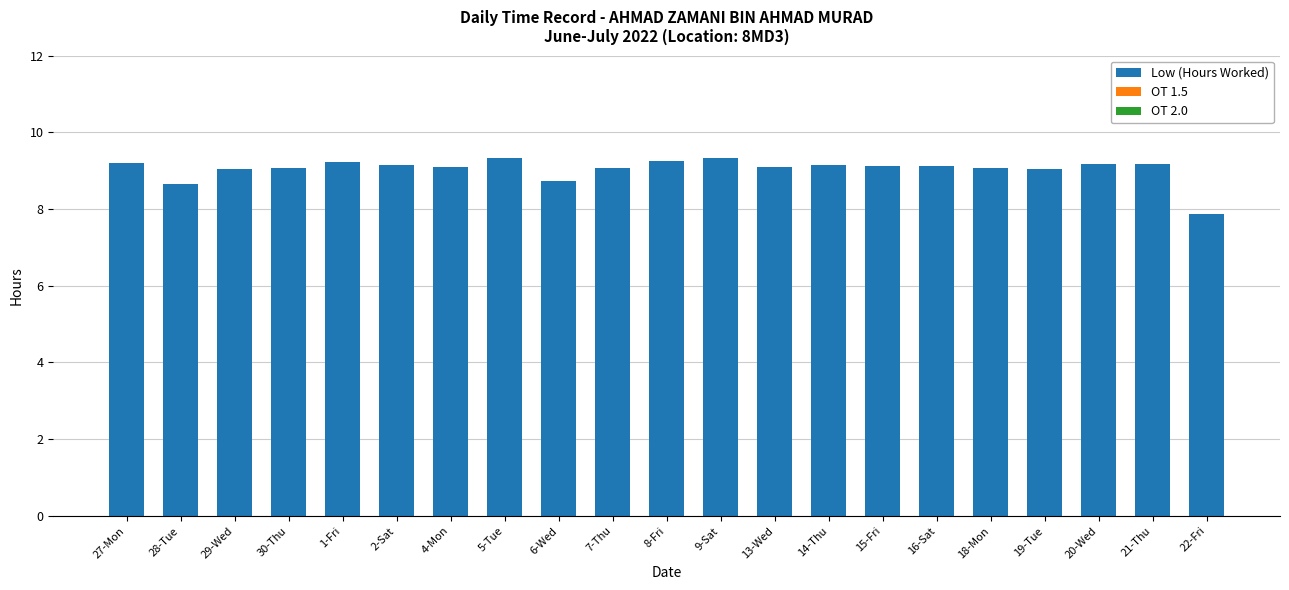

What is the sum of all values?

190.0